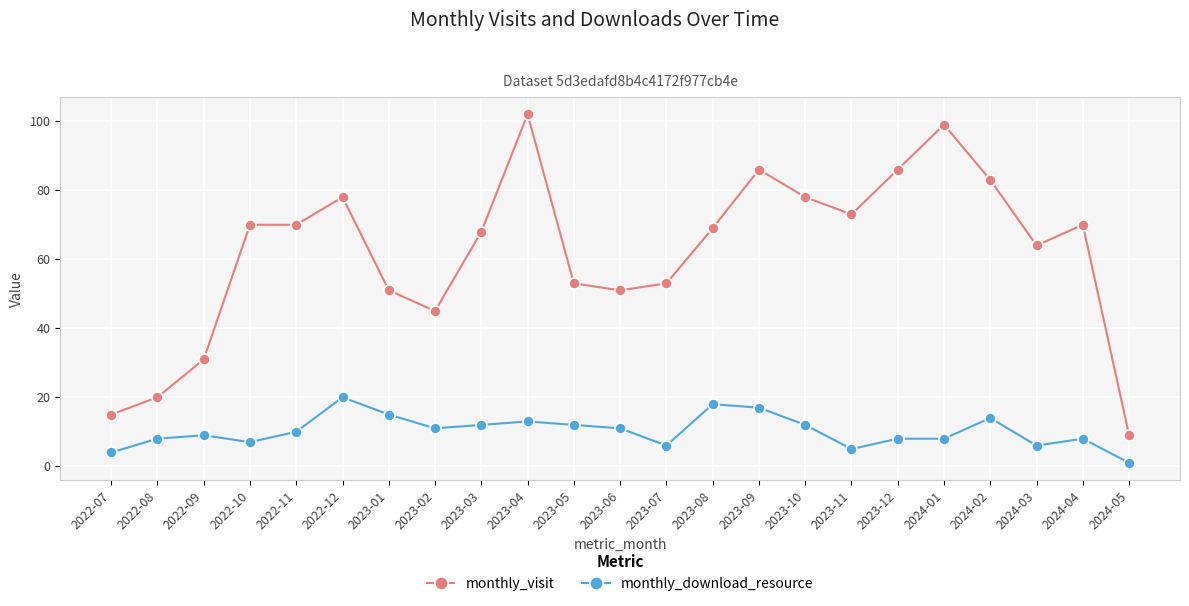

Which series has the largest range (max minus min)?

monthly_visit